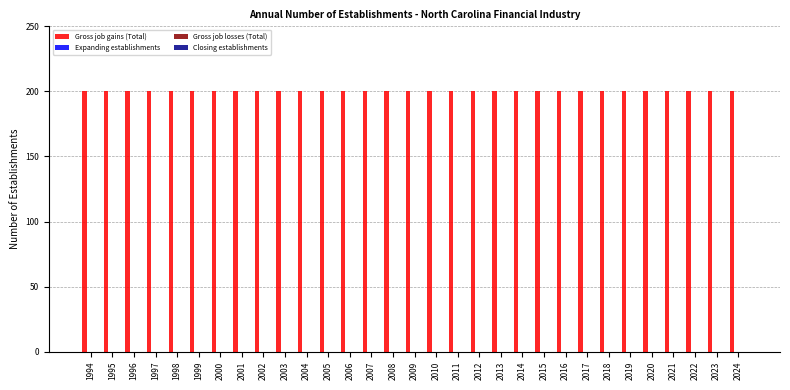

At how many categories does at least one series exceed 145?

31